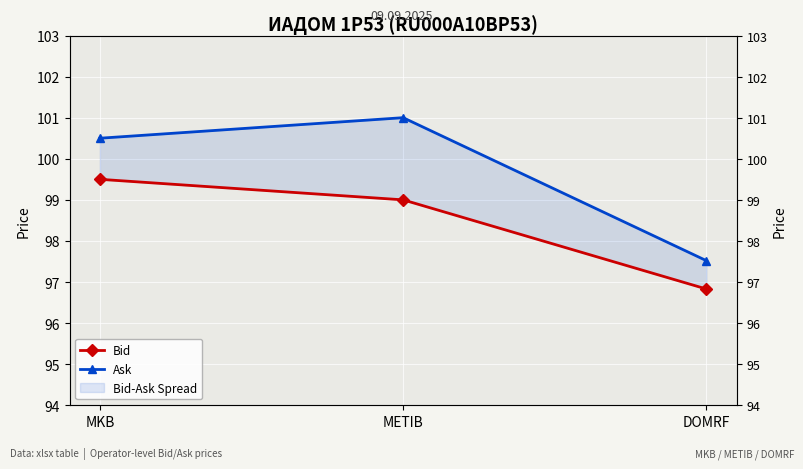

At MKB, list the series in order from largest to smallest.

Ask, Bid